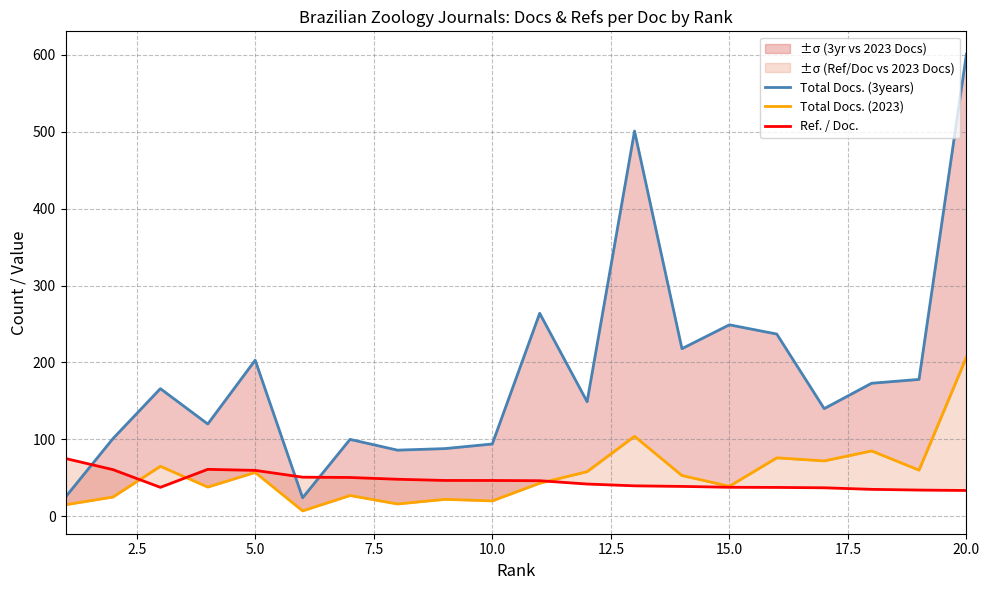

Reading left to right, transcribe all the data shown in this chart.

Total Docs. (3years): 25.0	101.0	166.0	120.0	203.0	24.0	100.0	86.0	88.0	94.0	264.0	149.0	501.0	218.0	249.0	237.0	140.0	173.0	178.0	601.0
Total Docs. (2023): 15.0	25.0	65.0	38.0	57.0	7.0	27.0	16.0	22.0	20.0	43.0	58.0	104.0	53.0	39.0	76.0	72.0	85.0	60.0	207.0
Ref. / Doc.: 75.1	60.7	37.6	61.0	59.7	50.9	50.4	48.1	46.6	46.5	46.2	41.9	39.6	38.8	37.7	37.5	37.0	35.0	34.1	33.5